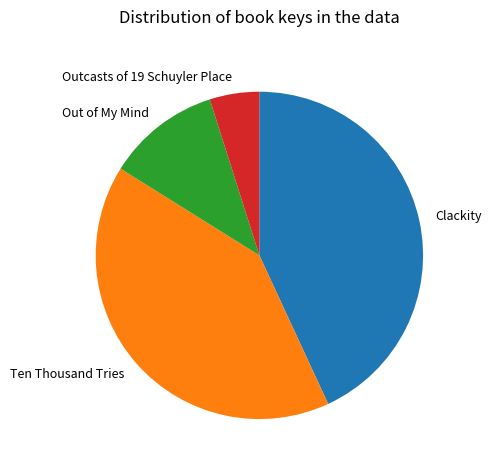

Rank the categories by value from highest to lowest.

Clackity, Ten Thousand Tries, Out of My Mind, Outcasts of 19 Schuyler Place